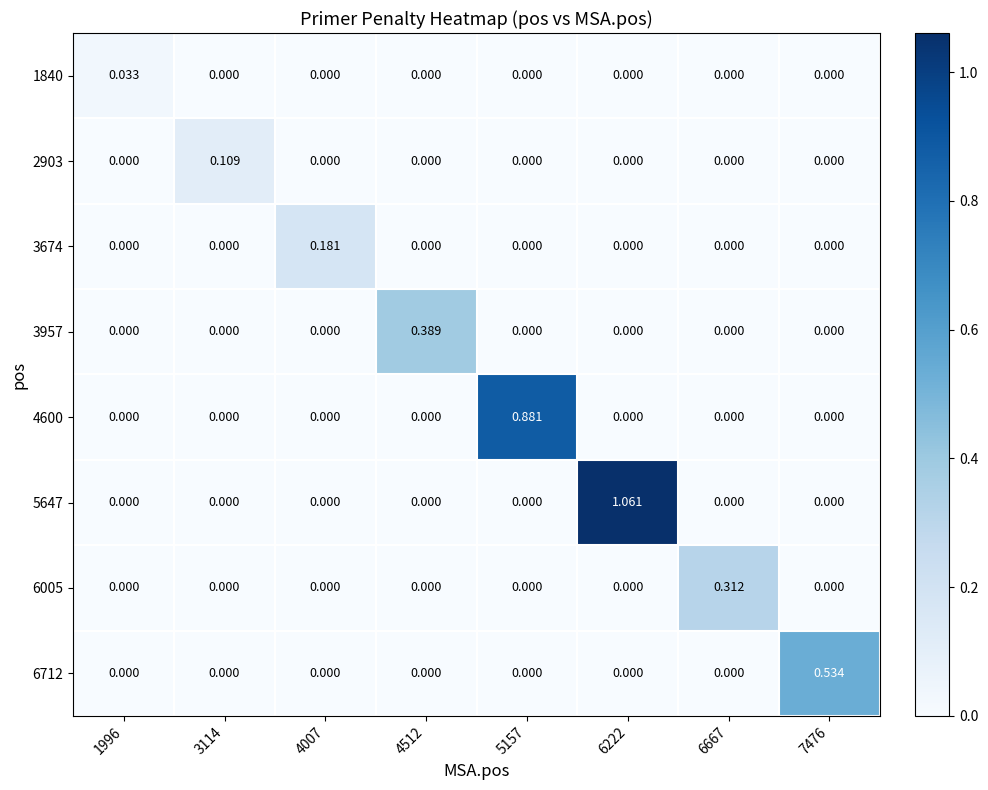

Which series changed the most between 1996 and 4007?

3674